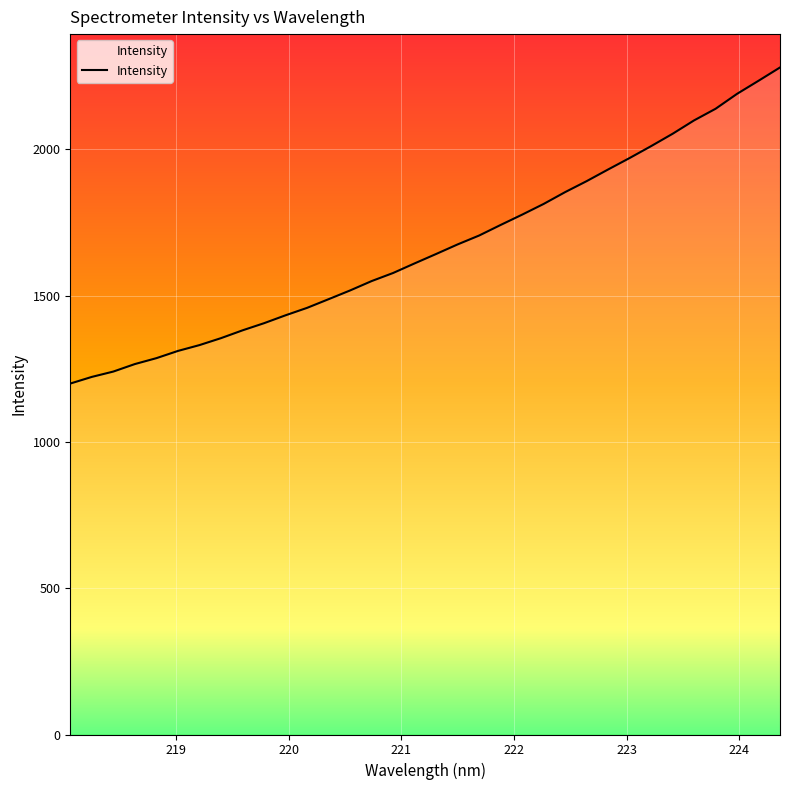

What is the maximum value shown in the chart?

2279.4